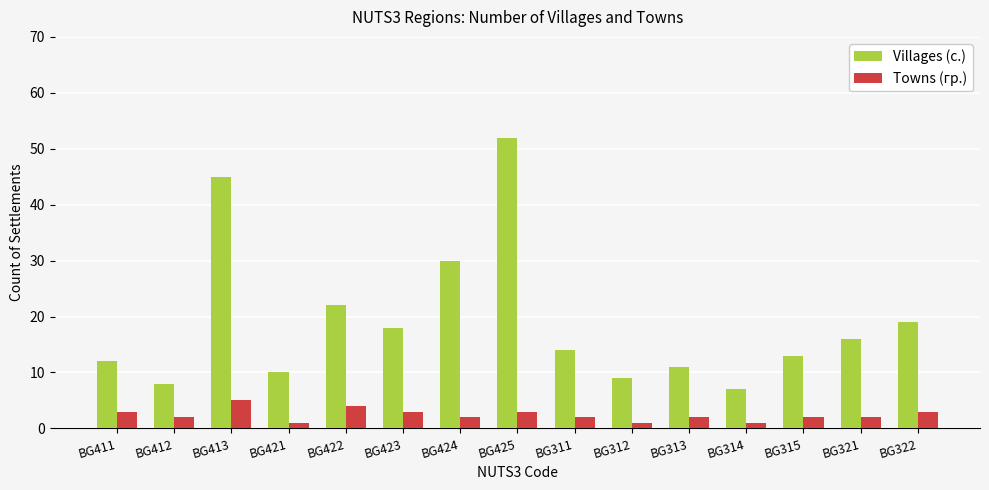

The Towns (гр.) series shows 1 at BG314. True or false?

True